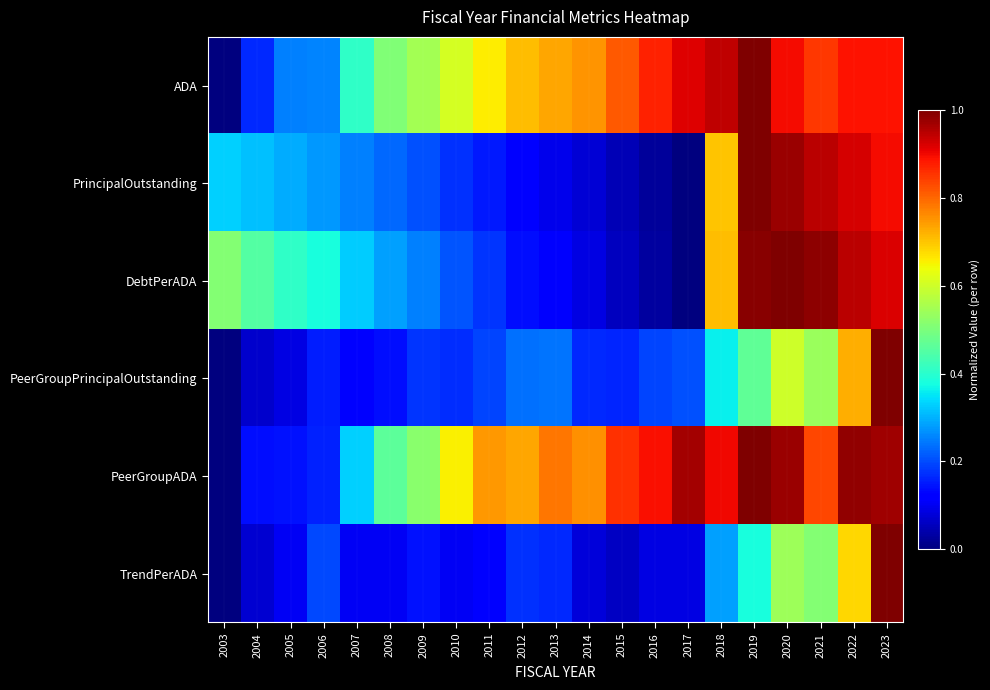

Reading right to left, what are all the values shown in this chart?

ADA: 2023=0.9	2022=0.9	2021=0.9	2020=0.9	2019=1.0	2018=0.9	2017=0.9	2016=0.9	2015=0.8	2014=0.8	2013=0.7	2012=0.7	2011=0.7	2010=0.6	2009=0.5	2008=0.5	2007=0.4	2006=0.3	2005=0.3	2004=0.2	2003=0.0
PrincipalOutstanding: 2023=0.9	2022=0.9	2021=0.9	2020=1.0	2019=1.0	2018=0.7	2017=0.0	2016=0.0	2015=0.1	2014=0.1	2013=0.1	2012=0.1	2011=0.2	2010=0.2	2009=0.2	2008=0.2	2007=0.3	2006=0.3	2005=0.3	2004=0.3	2003=0.3
DebtPerADA: 2023=0.9	2022=0.9	2021=1.0	2020=1.0	2019=1.0	2018=0.7	2017=0.0	2016=0.0	2015=0.1	2014=0.1	2013=0.1	2012=0.1	2011=0.2	2010=0.2	2009=0.3	2008=0.3	2007=0.3	2006=0.4	2005=0.4	2004=0.5	2003=0.5
PeerGroupPrincipalOutstanding: 2023=1.0	2022=0.7	2021=0.5	2020=0.6	2019=0.5	2018=0.4	2017=0.2	2016=0.2	2015=0.2	2014=0.2	2013=0.2	2012=0.2	2011=0.2	2010=0.2	2009=0.2	2008=0.1	2007=0.1	2006=0.2	2005=0.1	2004=0.1	2003=0.0
PeerGroupADA: 2023=1.0	2022=1.0	2021=0.8	2020=1.0	2019=1.0	2018=0.9	2017=1.0	2016=0.9	2015=0.9	2014=0.8	2013=0.8	2012=0.7	2011=0.7	2010=0.7	2009=0.5	2008=0.5	2007=0.3	2006=0.2	2005=0.1	2004=0.1	2003=0.0
TrendPerADA: 2023=1.0	2022=0.7	2021=0.5	2020=0.5	2019=0.4	2018=0.3	2017=0.1	2016=0.1	2015=0.1	2014=0.1	2013=0.2	2012=0.2	2011=0.1	2010=0.1	2009=0.1	2008=0.1	2007=0.1	2006=0.2	2005=0.1	2004=0.1	2003=0.0